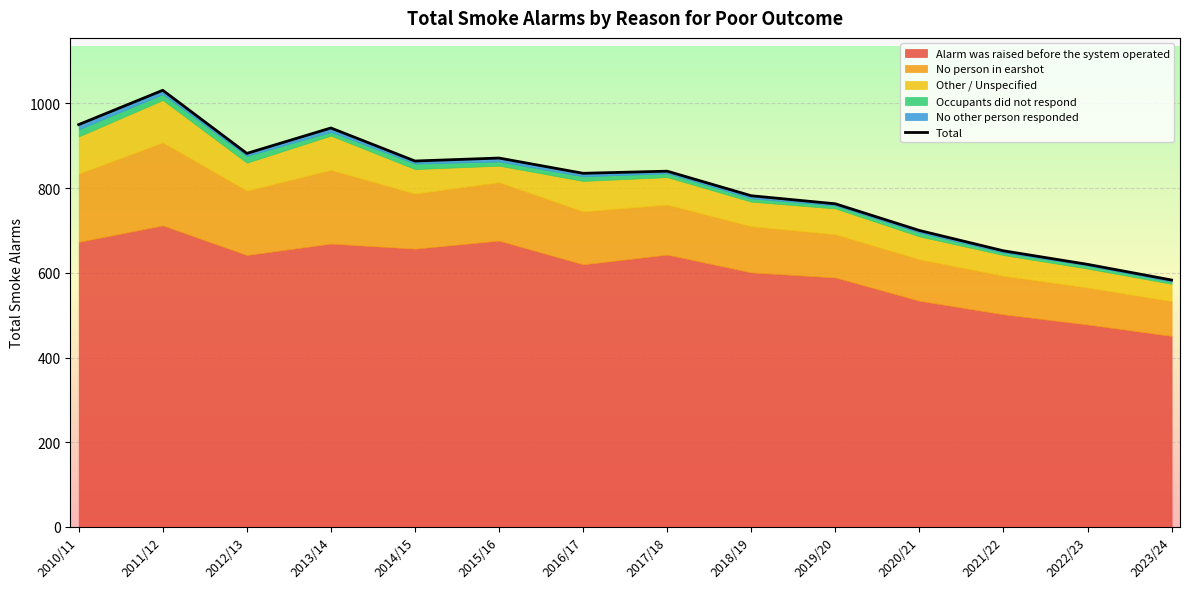

What is the ratio of the value at 2016/17 to the value at 2023/24?

1.4